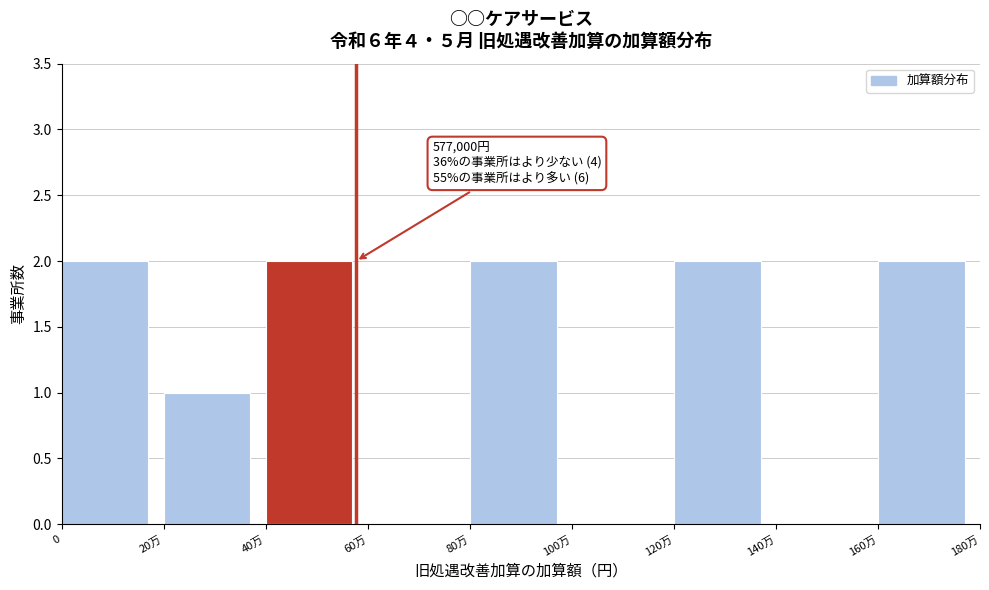

Reading right to left, list all the values displayed in this chart.

160万=2	140万=0	120万=2	100万=0	80万=2	60万=0	40万=2	20万=1	0=2